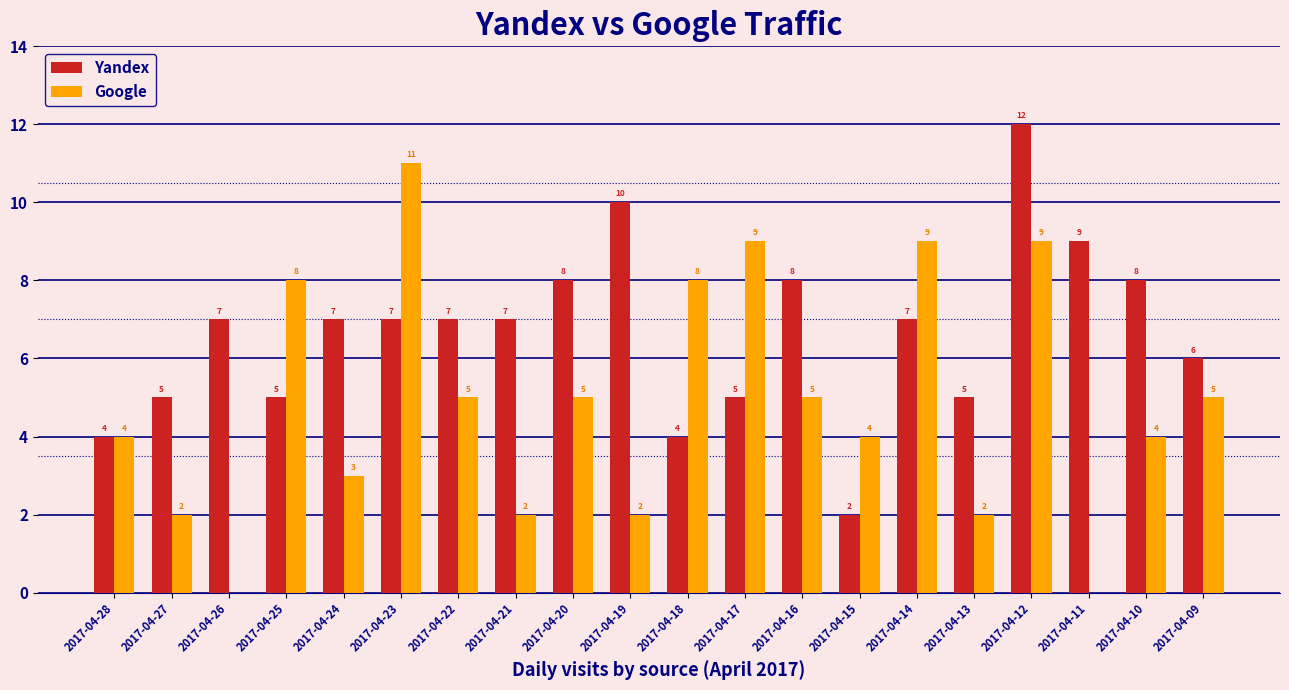

What is the sum of all Google values?

97